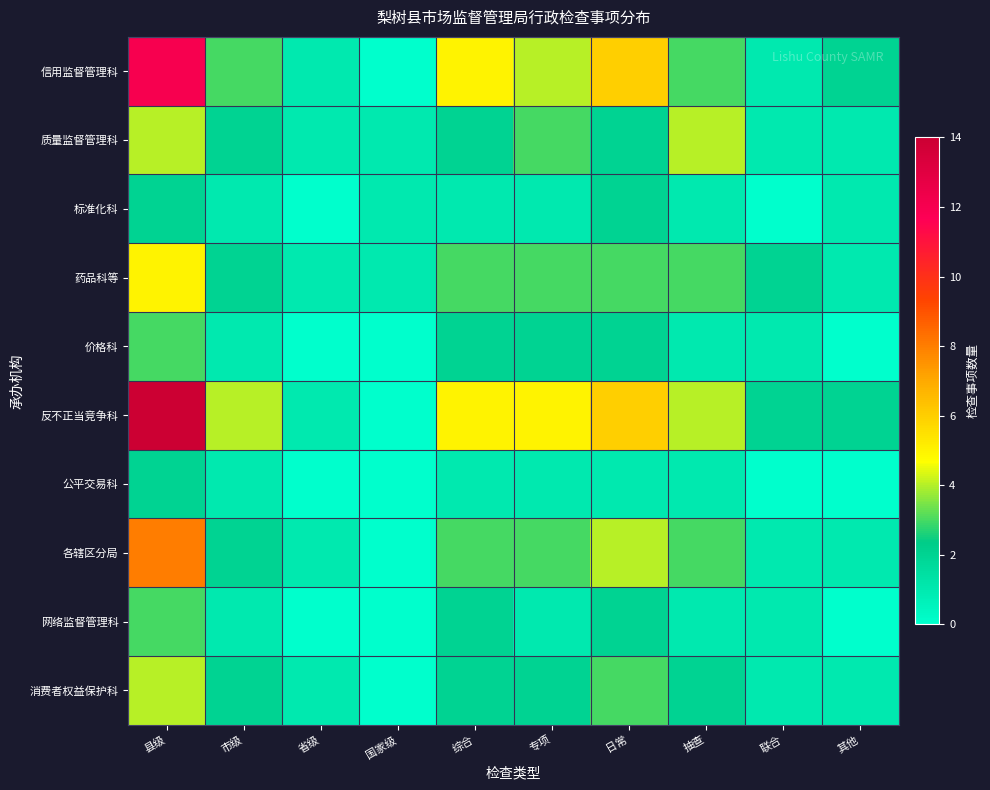

Reading left to right, list all the values displayed in this chart.

信用监督管理科: 县级=12	市级=3	省级=1	国家级=0	综合=5	专项=4	日常=6	抽查=3	联合=1	其他=2
质量监督管理科: 县级=4	市级=2	省级=1	国家级=1	综合=2	专项=3	日常=2	抽查=4	联合=1	其他=1
标准化科: 县级=2	市级=1	省级=0	国家级=1	综合=1	专项=1	日常=2	抽查=1	联合=0	其他=1
药品科等: 县级=5	市级=2	省级=1	国家级=1	综合=3	专项=3	日常=3	抽查=3	联合=2	其他=1
价格科: 县级=3	市级=1	省级=0	国家级=0	综合=2	专项=2	日常=2	抽查=1	联合=1	其他=0
反不正当竞争科: 县级=14	市级=4	省级=1	国家级=0	综合=5	专项=5	日常=6	抽查=4	联合=2	其他=2
公平交易科: 县级=2	市级=1	省级=0	国家级=0	综合=1	专项=1	日常=1	抽查=1	联合=0	其他=0
各辖区分局: 县级=8	市级=2	省级=1	国家级=0	综合=3	专项=3	日常=4	抽查=3	联合=1	其他=1
网络监督管理科: 县级=3	市级=1	省级=0	国家级=0	综合=2	专项=1	日常=2	抽查=1	联合=1	其他=0
消费者权益保护科: 县级=4	市级=2	省级=1	国家级=0	综合=2	专项=2	日常=3	抽查=2	联合=1	其他=1